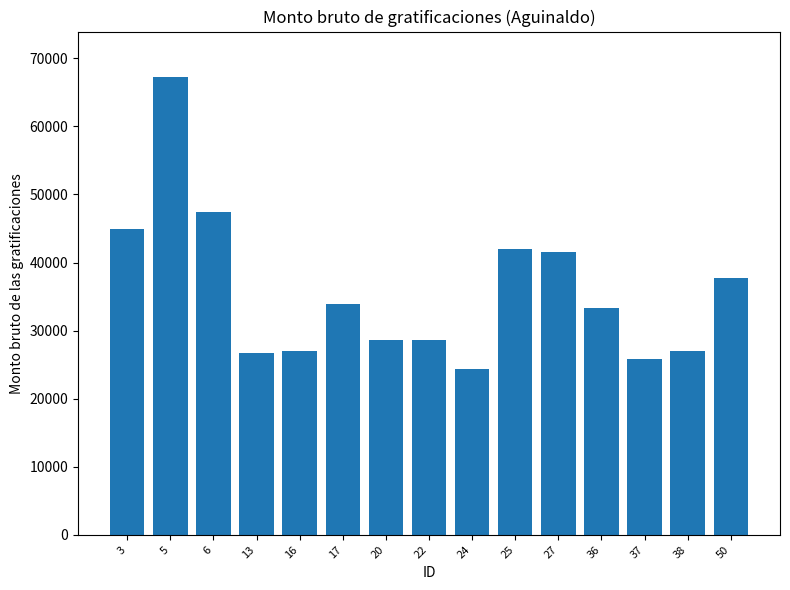

What is the difference between the maximum and minimum values?

42838.2